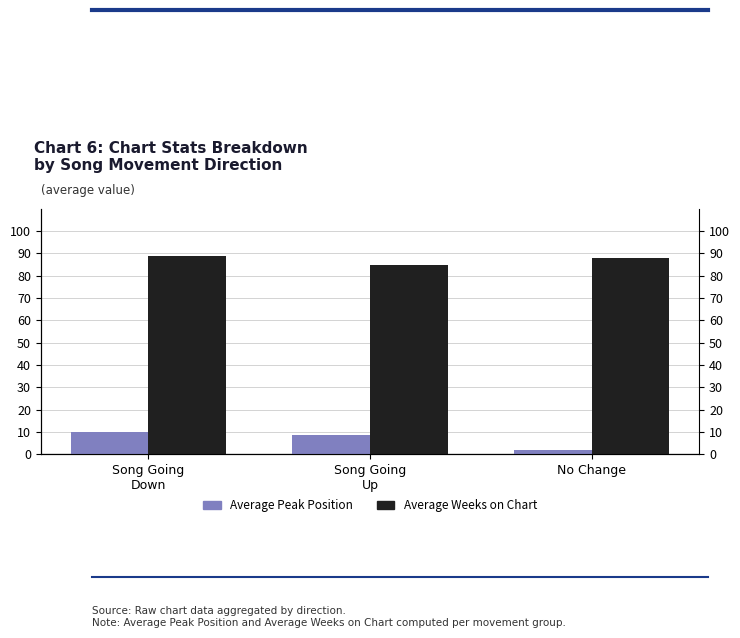

Rank the series by their average value, from lowest to highest.

Average Peak Position, Average Weeks on Chart